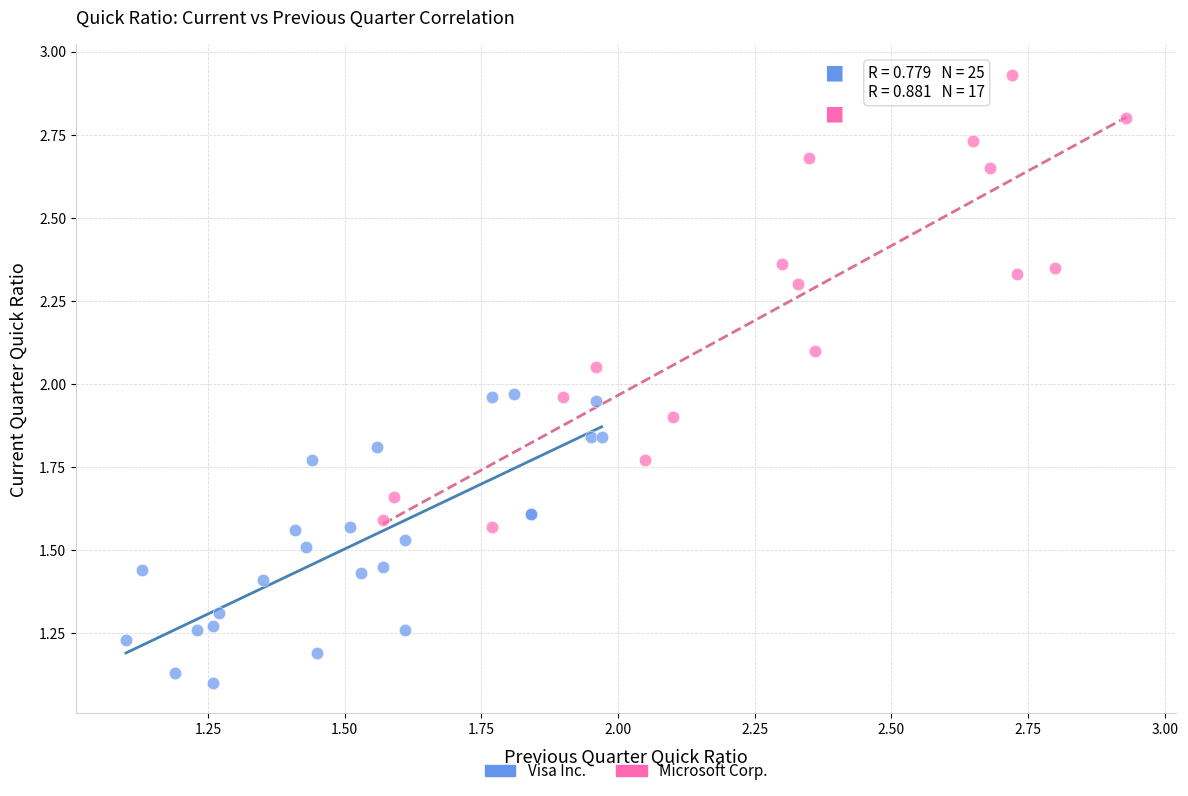

What are all the series names shown in the legend?

Visa Inc., Microsoft Corp.